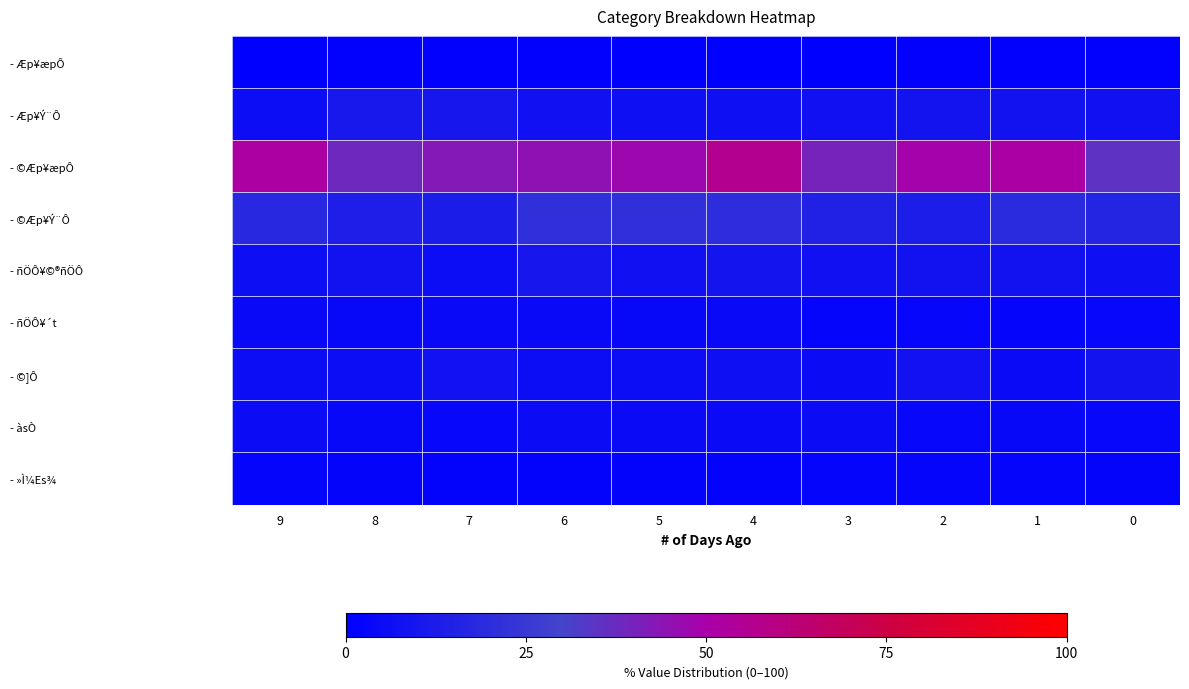

What is the difference between the highest and lowest values at 1?

50.5